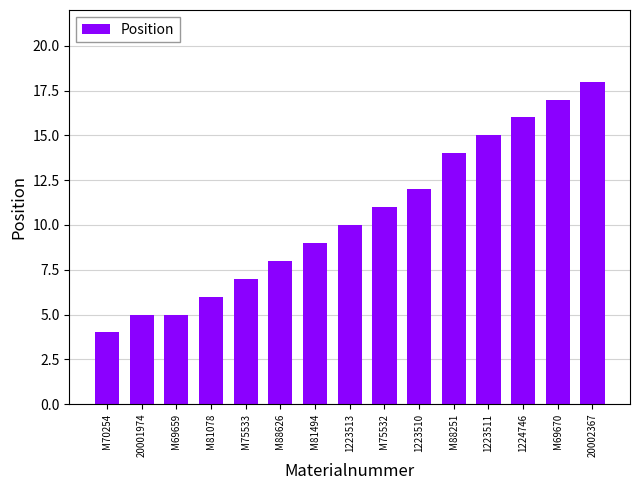

What is the smallest value displayed?

4